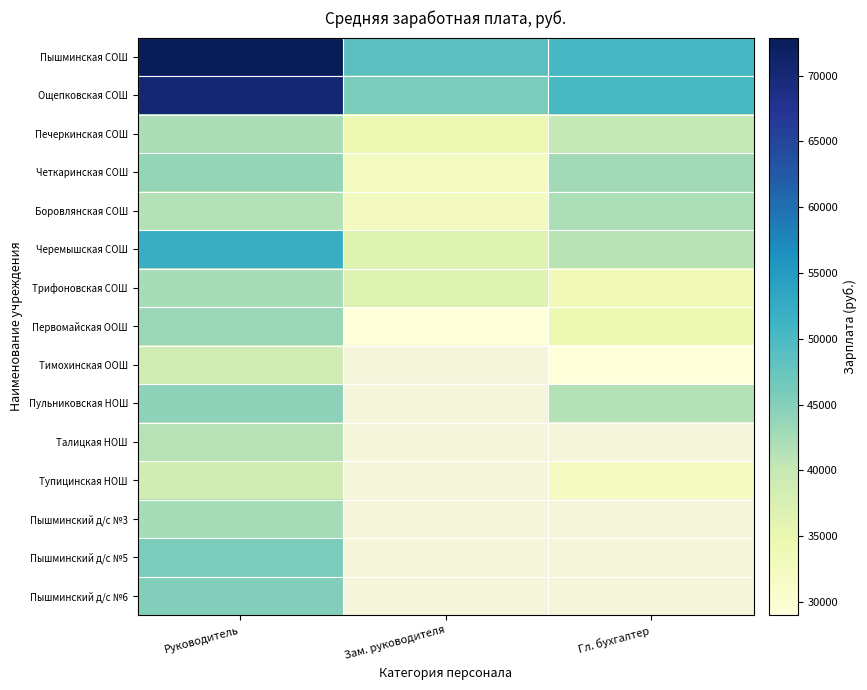

At which category is the sum across all series the highest?

Руководитель